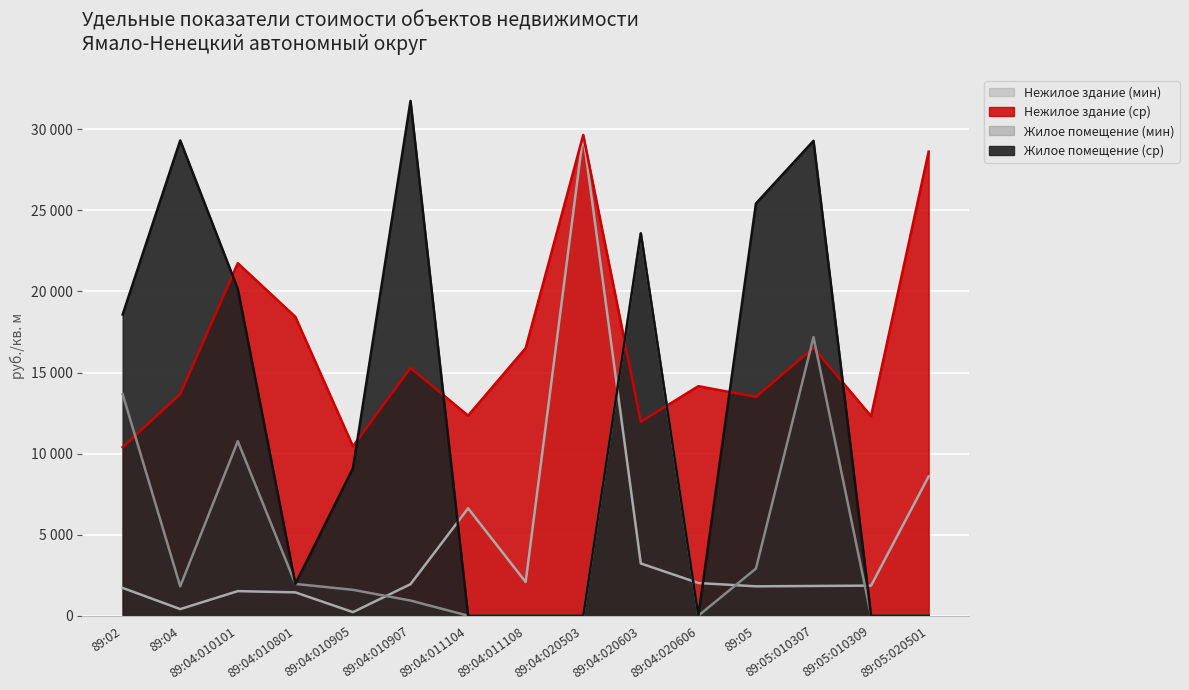

What is the sum of all Нежилое здание (мин) values?

64908.5